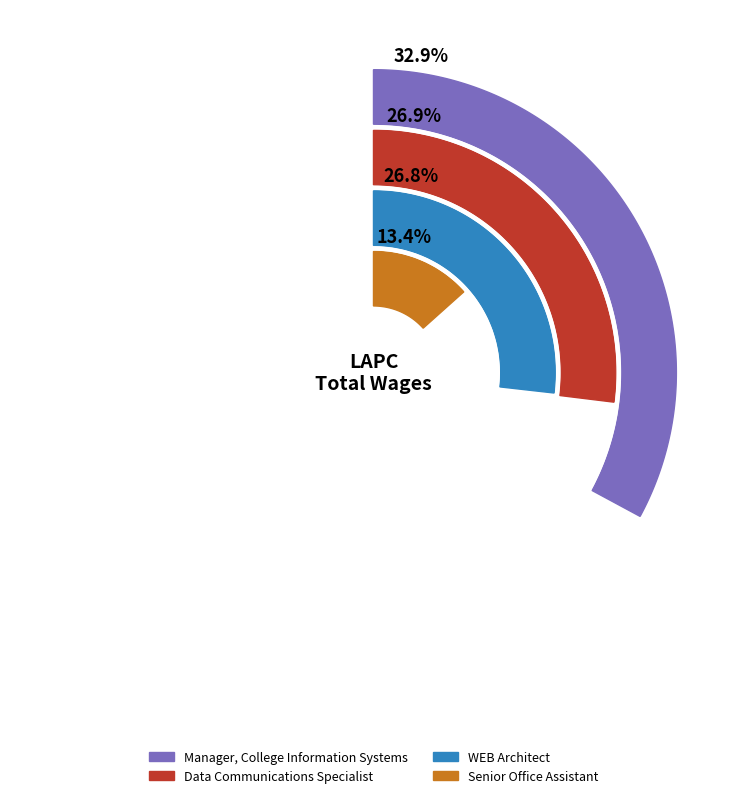

How many slices are in this pie chart?

4